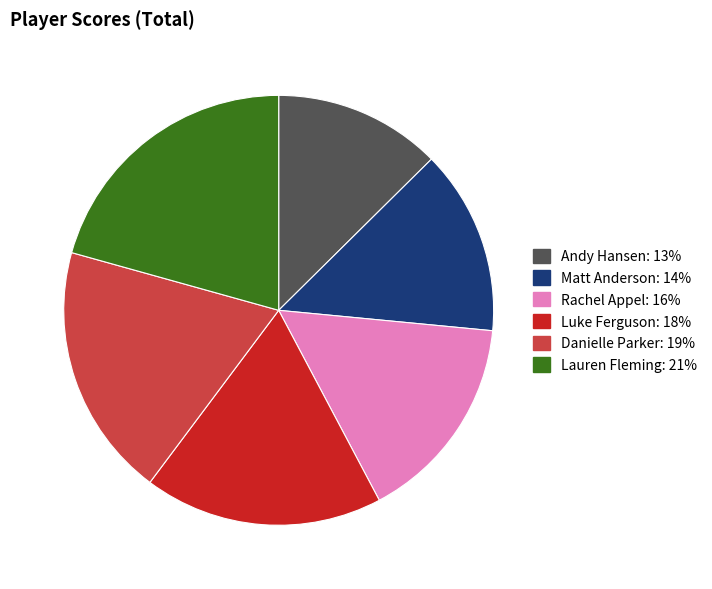

The Luke Ferguson slice represents 12% of the pie. True or false?

False